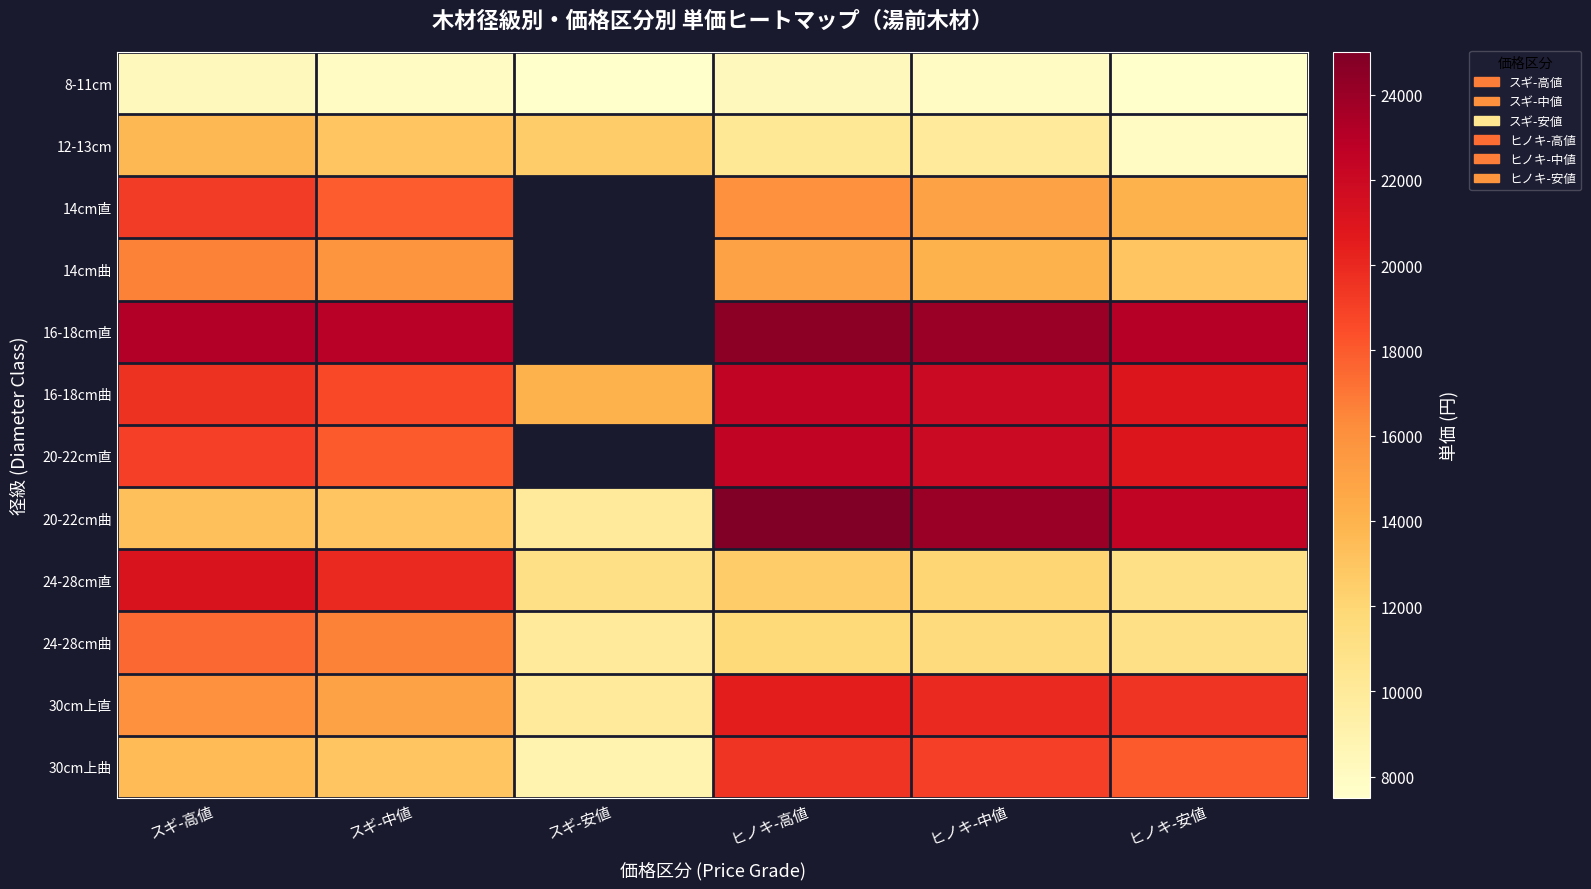

Which category has the highest value in the 30cm上直 series?

ヒノキ-高値